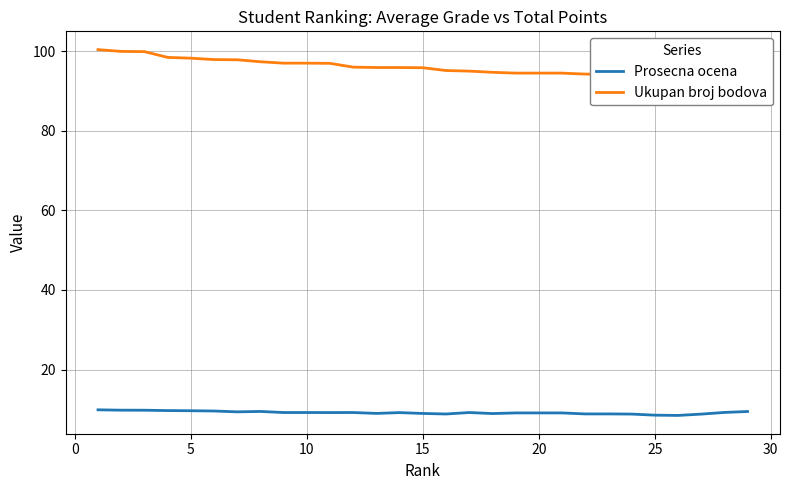

Reading right to left, transcribe all the data shown in this chart.

Prosecna ocena: 9.5	9.2	8.8	8.5	8.5	8.8	8.8	8.8	9.1	9.1	9.1	8.9	9.2	8.8	9.0	9.2	9.0	9.2	9.2	9.2	9.2	9.5	9.4	9.6	9.7	9.7	9.8	9.8	9.9
Ukupan broj bodova: 92.3	92.7	93.0	93.3	93.7	94.0	94.2	94.2	94.5	94.5	94.5	94.7	95.0	95.2	95.8	95.9	95.9	96.0	97.0	97.0	97.0	97.3	97.8	97.9	98.2	98.5	99.9	100.0	100.4